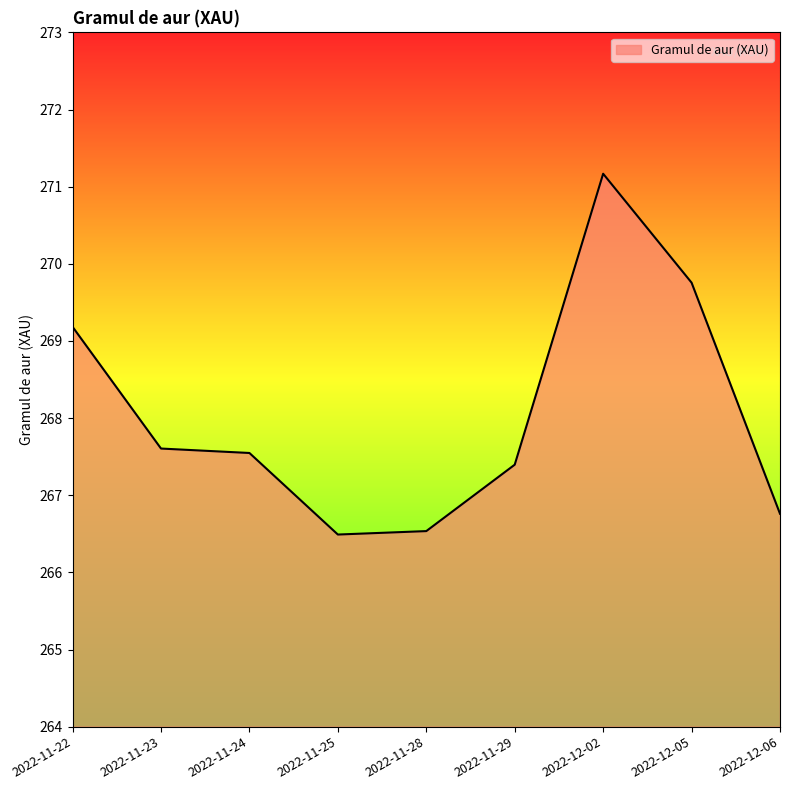

Where does the data first go above 267?

2022-11-22